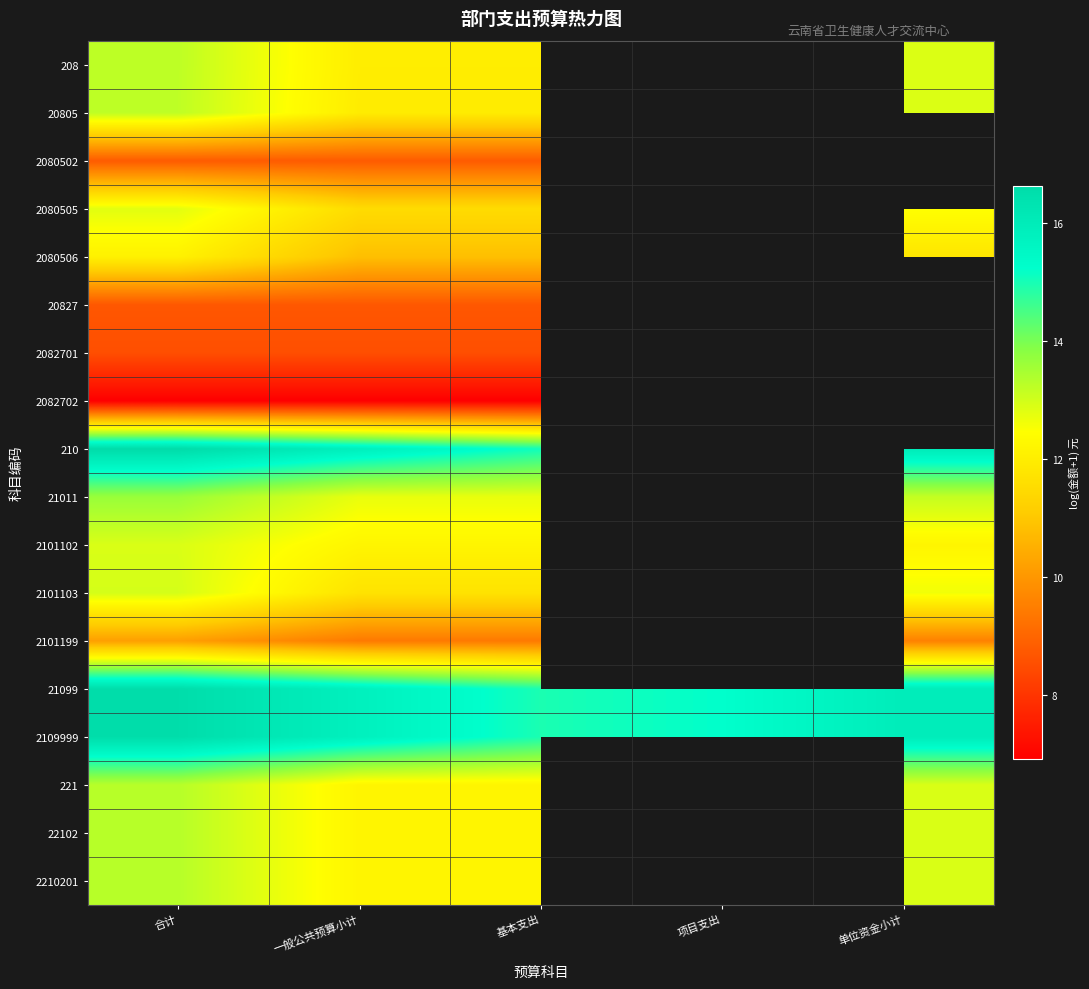

The value of 210 at 合计 is 23.4. True or false?

False